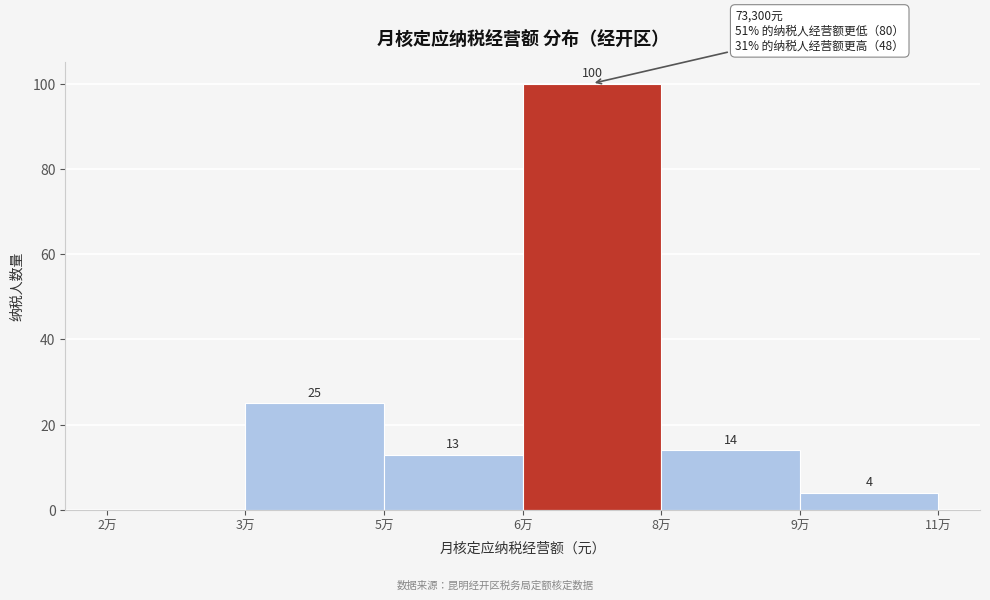

Reading right to left, transcribe all the data shown in this chart.

9万=4	8万=14	6万=100	5万=13	3万=25	2万=0